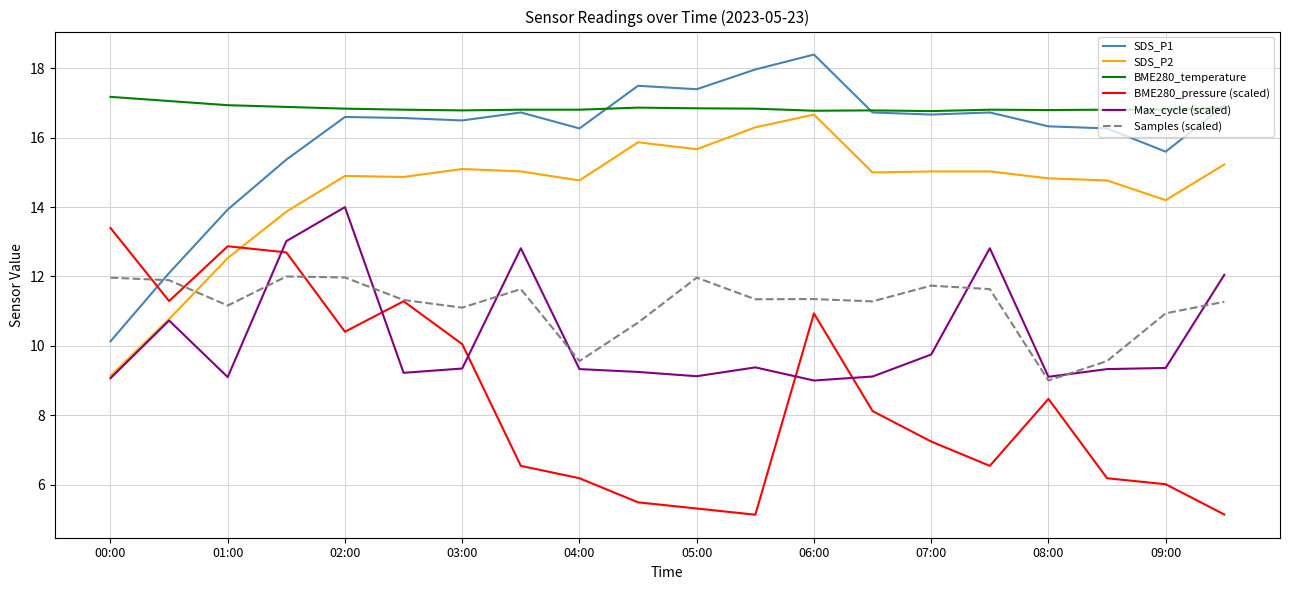

What is the lowest value of the SDS_P1 series?

10.1